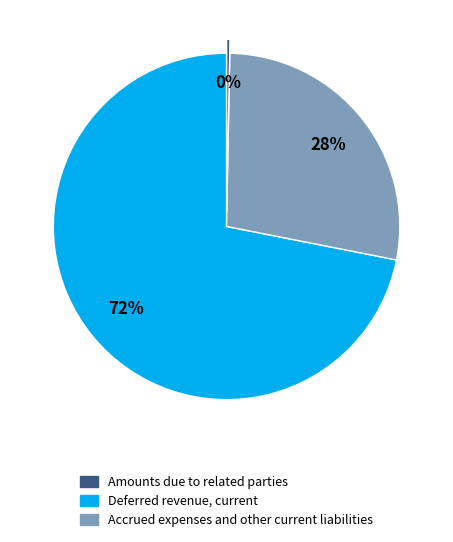

How many segments does this pie chart have?

3